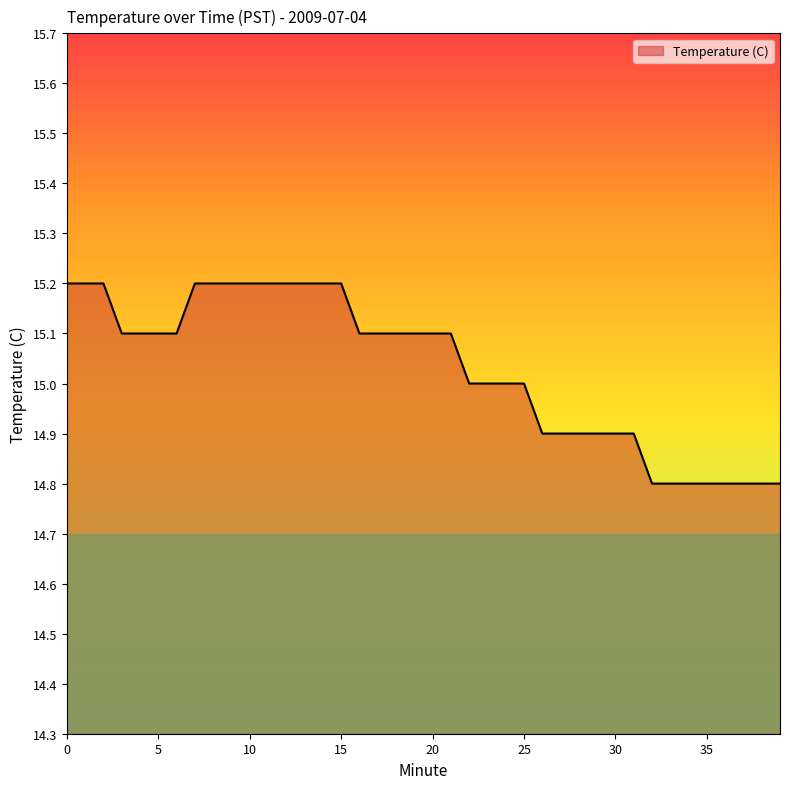

What is the minimum value shown in the chart?

14.8